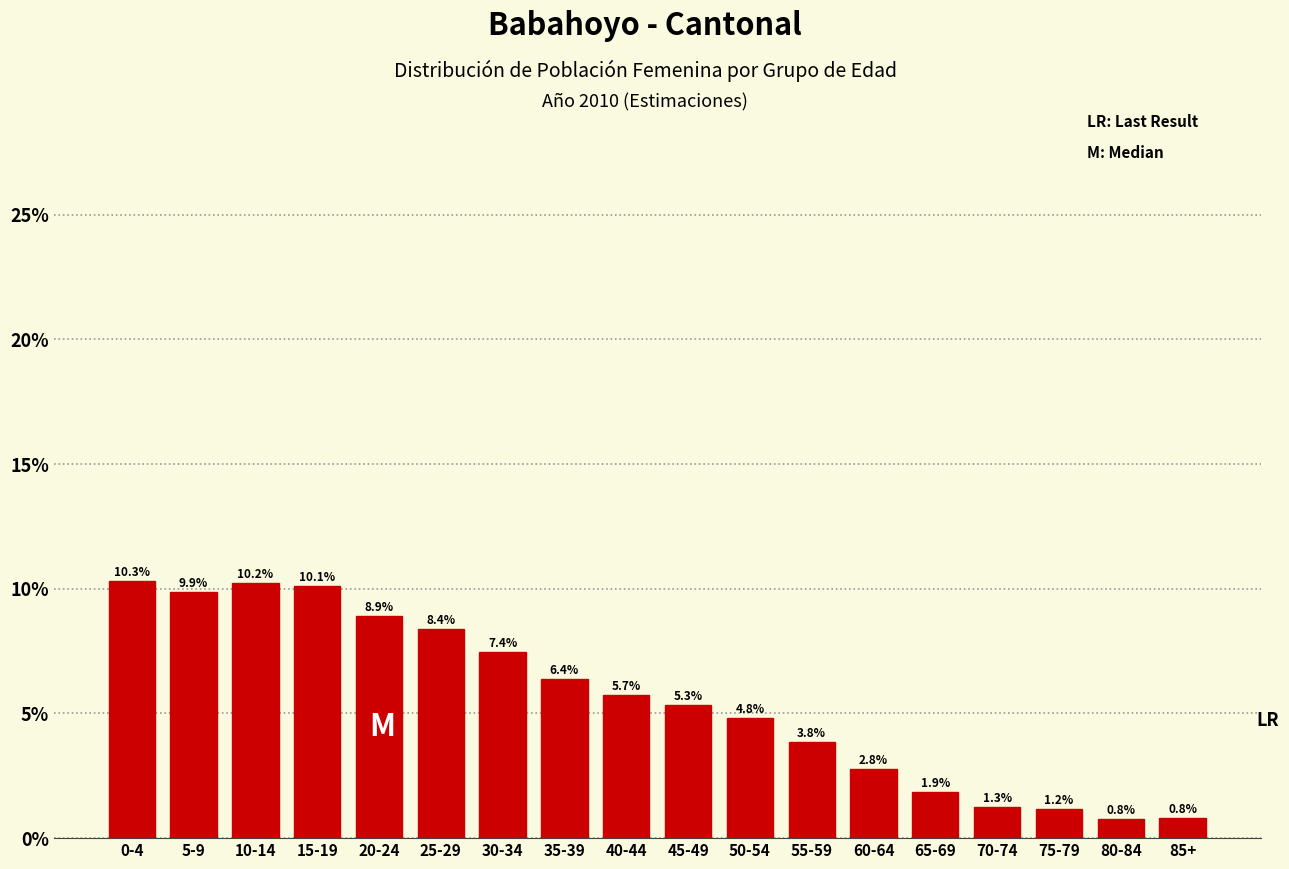

Reading left to right, extract all data points from this chart.

0-4=10.3	5-9=9.9	10-14=10.2	15-19=10.1	20-24=8.9	25-29=8.4	30-34=7.4	35-39=6.4	40-44=5.7	45-49=5.3	50-54=4.8	55-59=3.8	60-64=2.8	65-69=1.9	70-74=1.3	75-79=1.2	80-84=0.8	85+=0.8